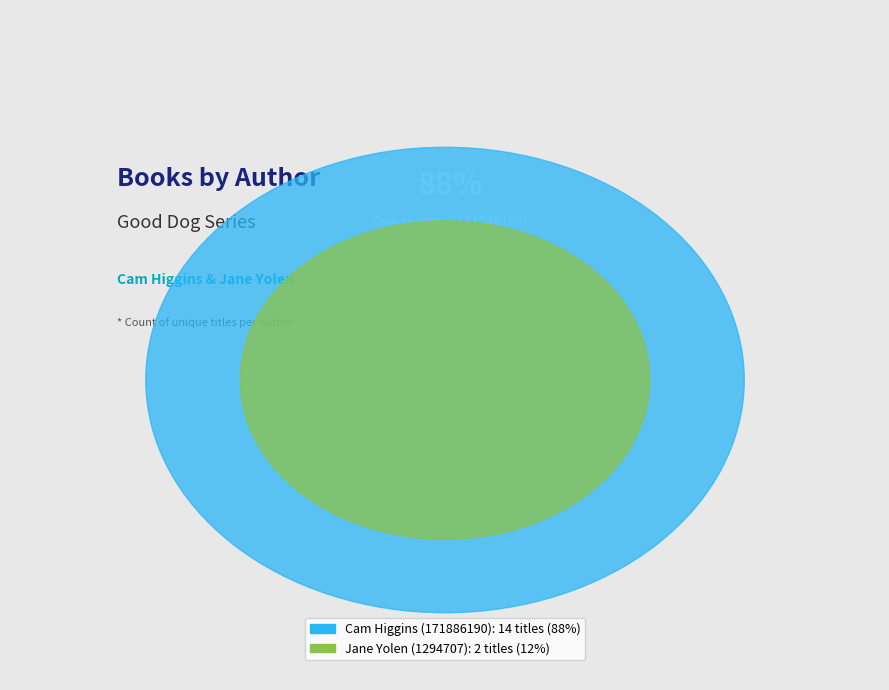

Rank the categories by value from lowest to highest.

Jane Yolen (1294707), Cam Higgins (171886190)